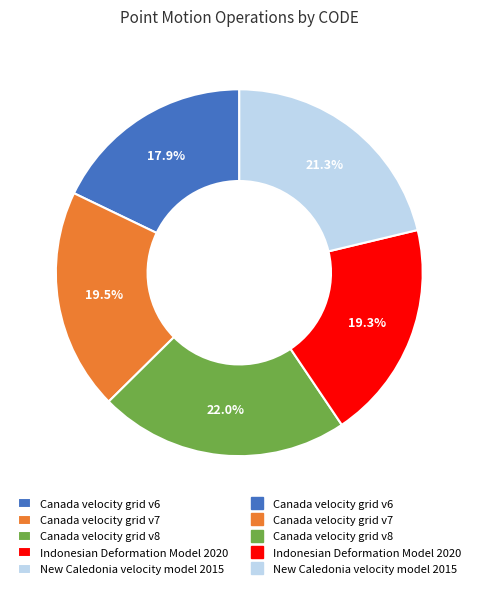

Does any single category account for the majority?

No